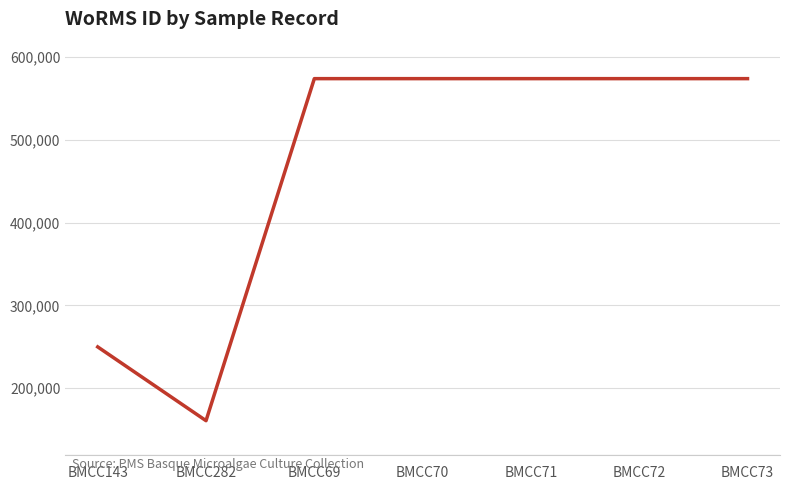

Which category has the lowest value across all series?

BMCC282